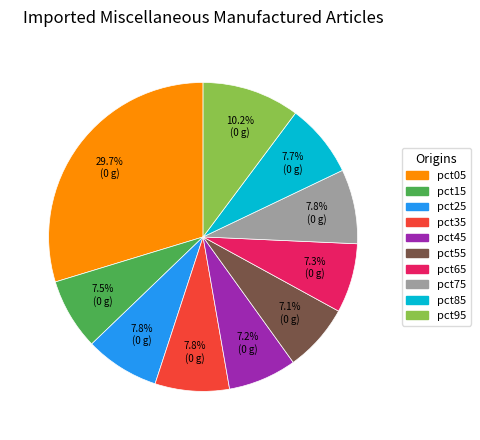

Which has a higher value, pct05 or pct35?

pct05